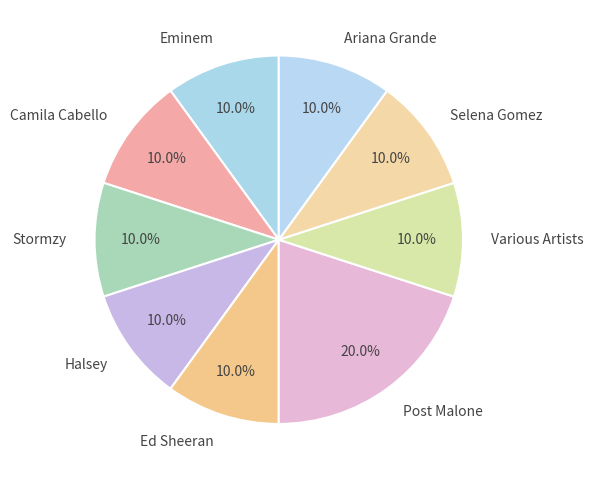

True or false: Ed Sheeran accounts for 20% of the total.

False